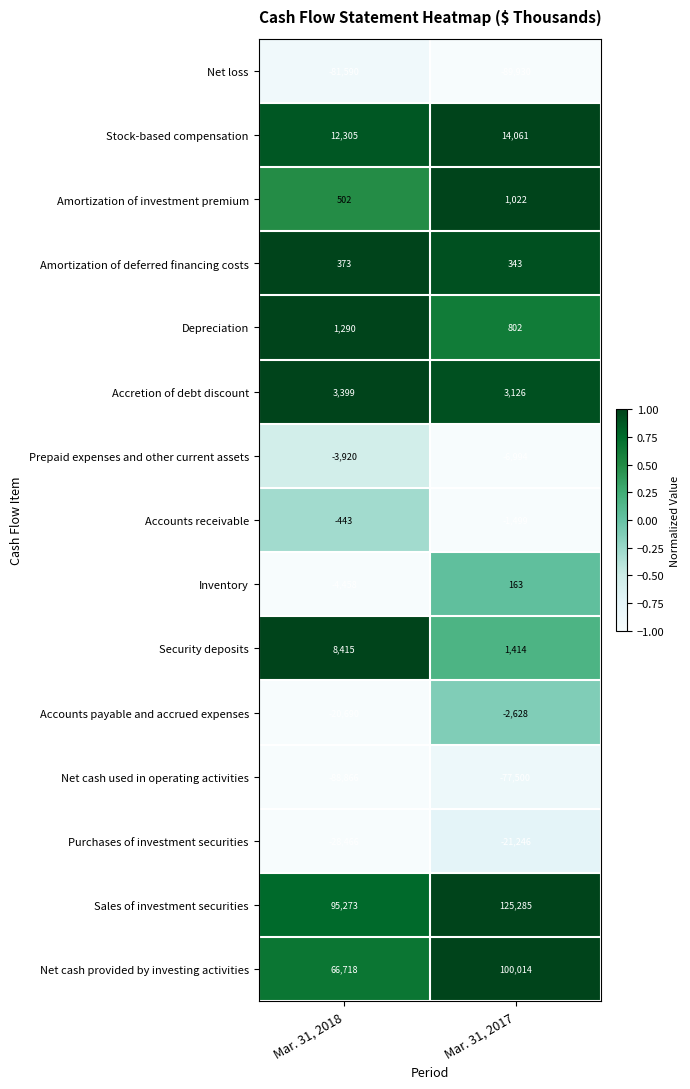

What is the difference between the Purchases of investment securities values at Mar. 31, 2018 and Mar. 31, 2017?

7220